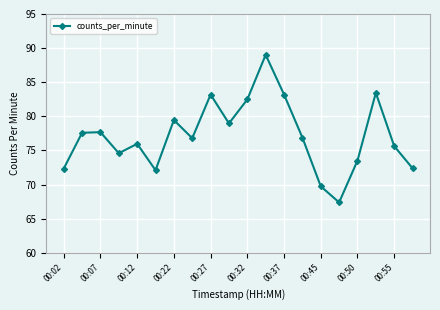

What is the smallest value displayed?

67.4